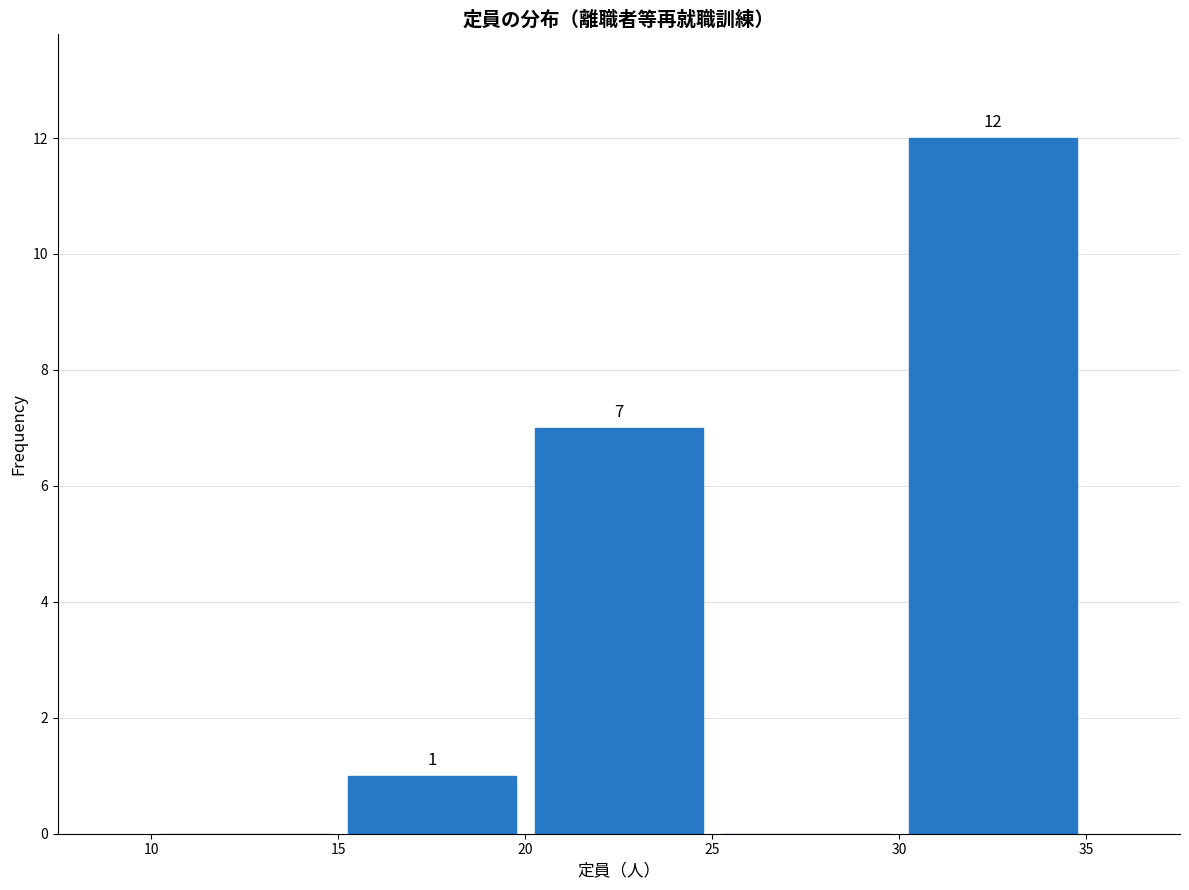

Over which range of the x-axis is the bar tallest?

30 to 35